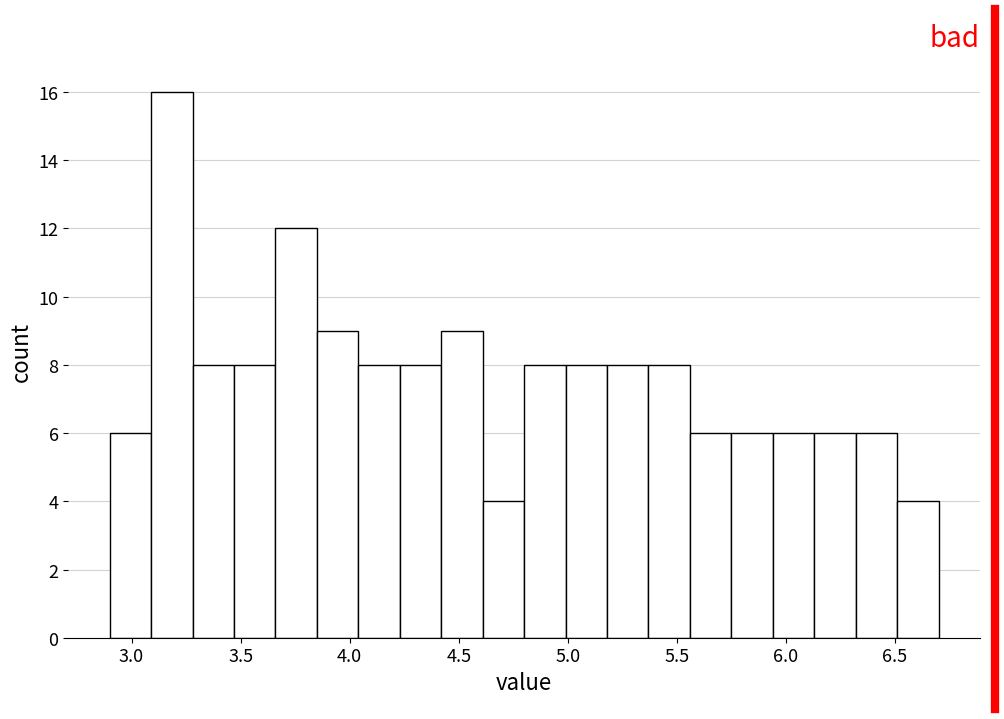

Read against the x-axis, roughly where is the centre of the tallest bar?

3.20